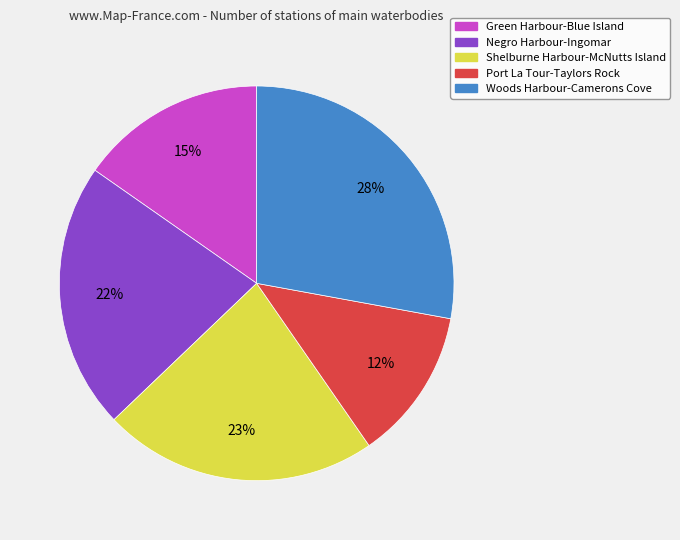

Do Green Harbour-Blue Island and Negro Harbour-Ingomar together represent more than half of the pie?

No